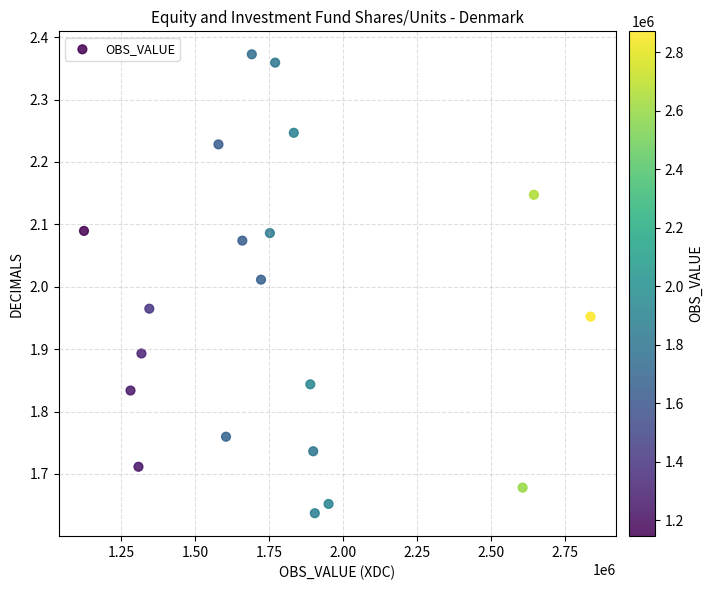

What is the range of X values (max minus min)?

1712430.7